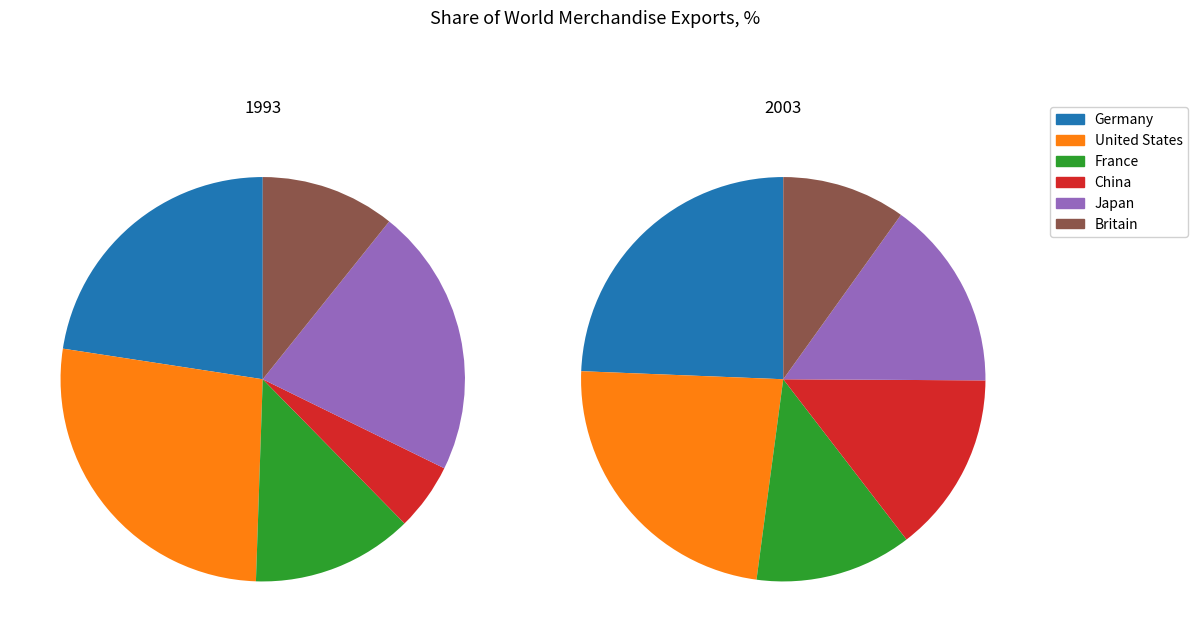

Which series has the widest spread of values?

1993